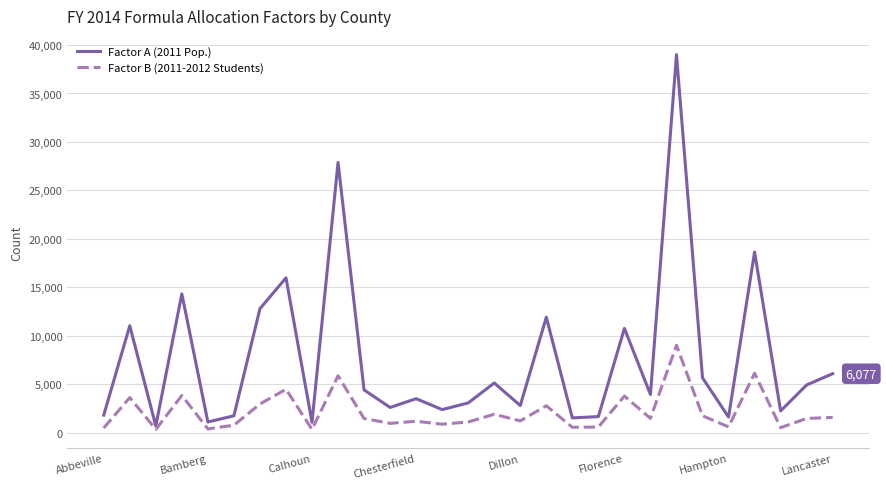

What are all the series names shown in the legend?

Factor A (2011 Pop.), Factor B (2011-2012 Students)